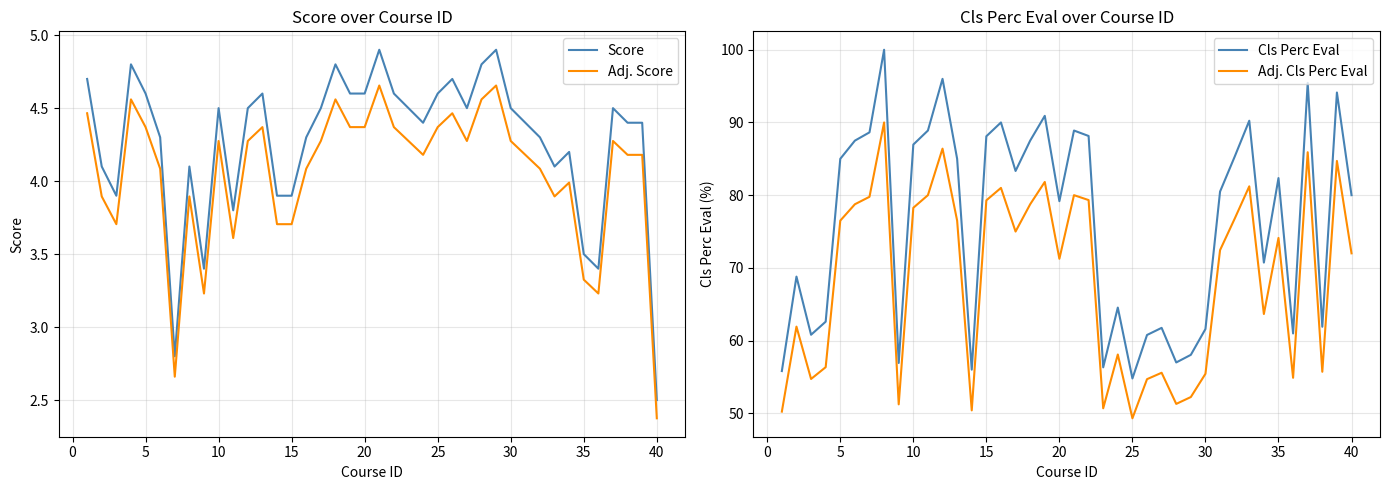

The Score series shows 7.0 at 10. True or false?

False